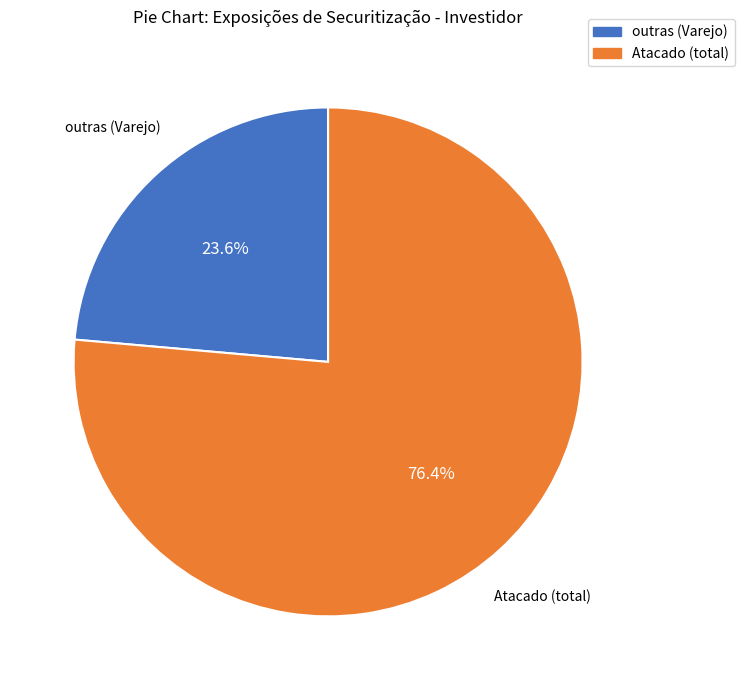

How many slices are in this pie chart?

2